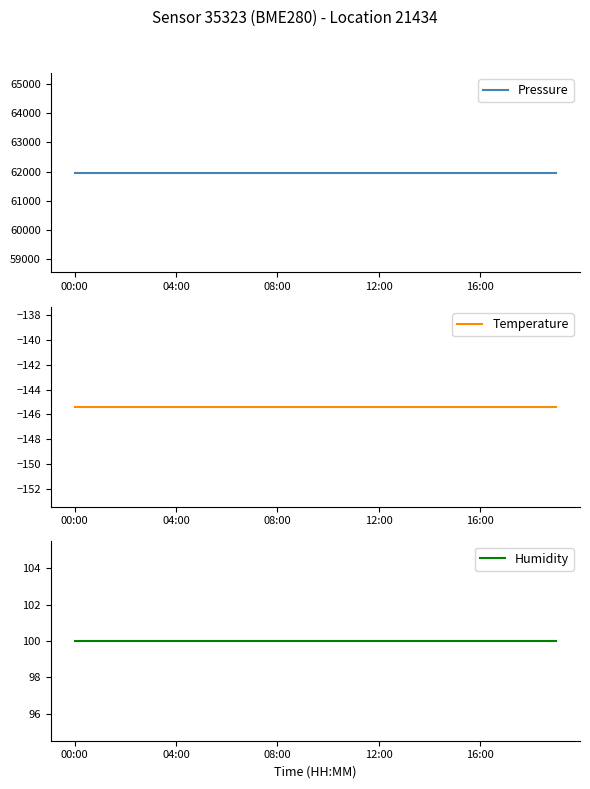

True or false: Temperature and Humidity intersect in this chart.

False